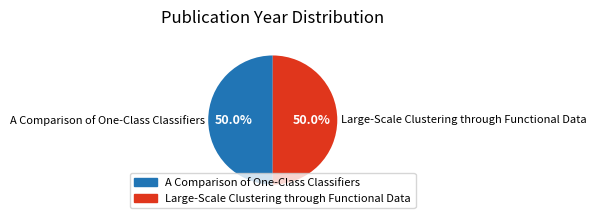

Approximately how many times larger is the value at Large-Scale Clustering through Functional Data compared to A Comparison of One-Class Classifiers?

1.0